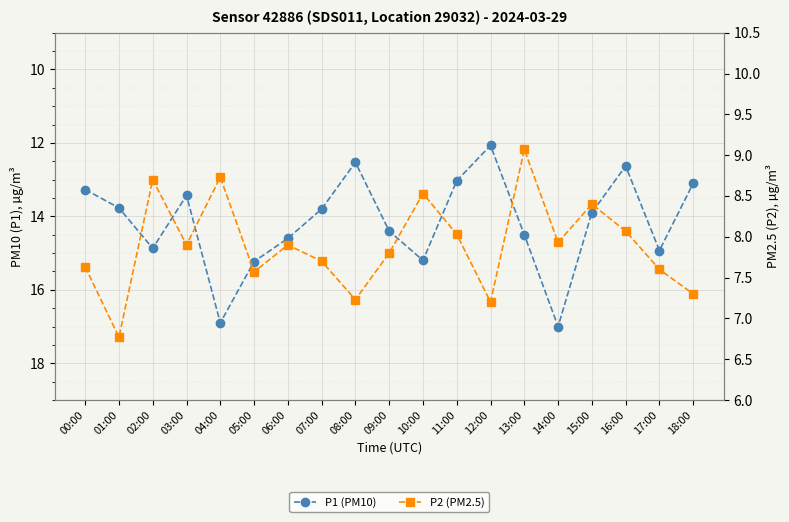

How many series are shown in this chart?

2